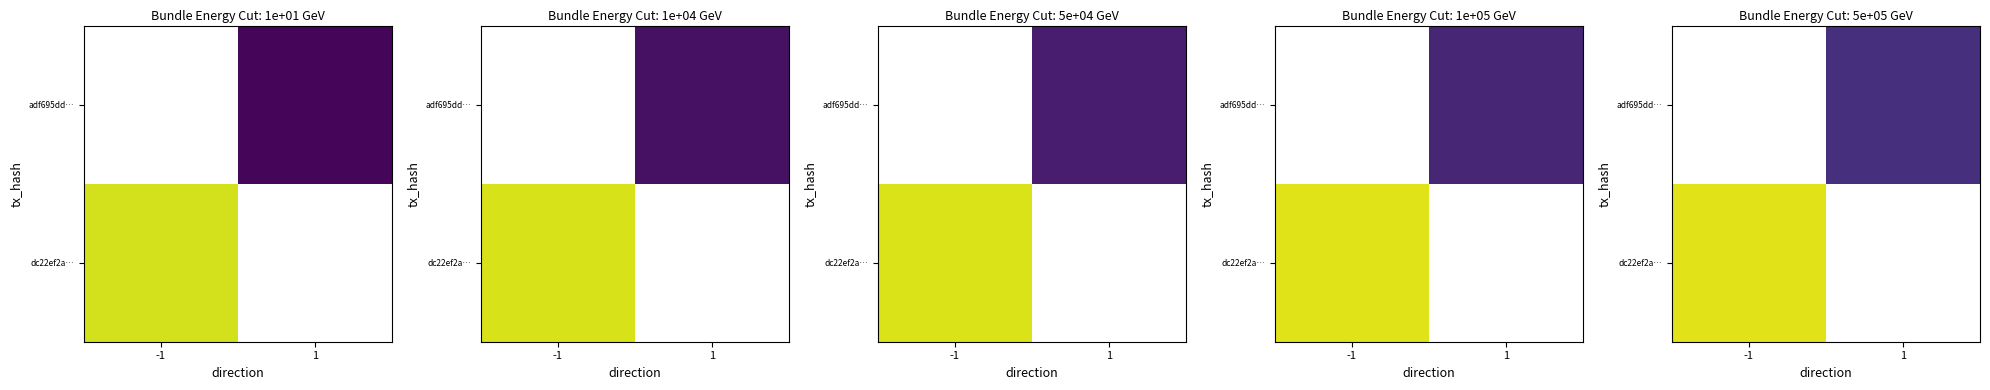

How many distinct data groups are displayed?

2